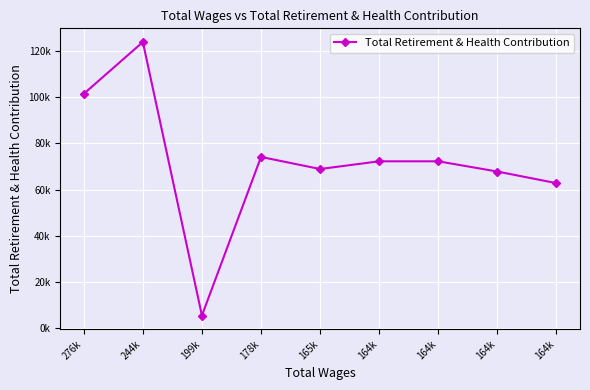

The value at 164k is 72224. True or false?

True